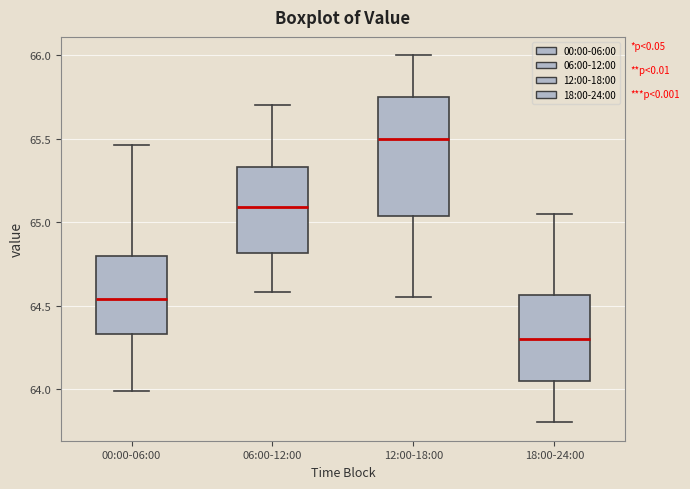

Where does the median line of the box for 00:00-06:00 sit on the y-axis? The values are not printed on the chart, so give them approximately, as read against the axis.

64.55